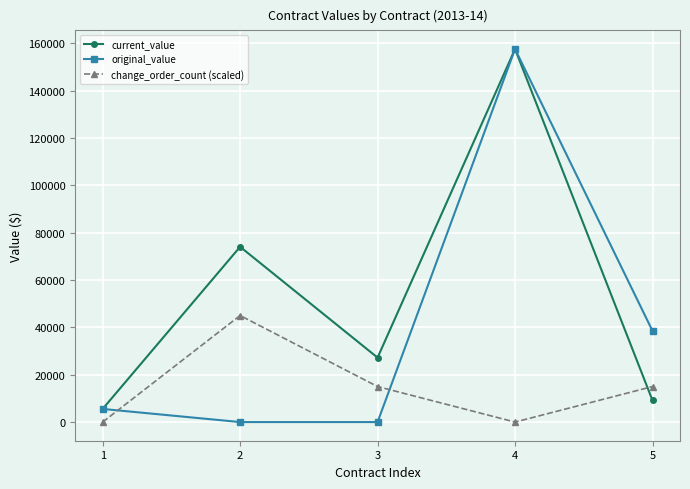

List the series in order of their overall mean, lowest first.

change_order_count (scaled), original_value, current_value